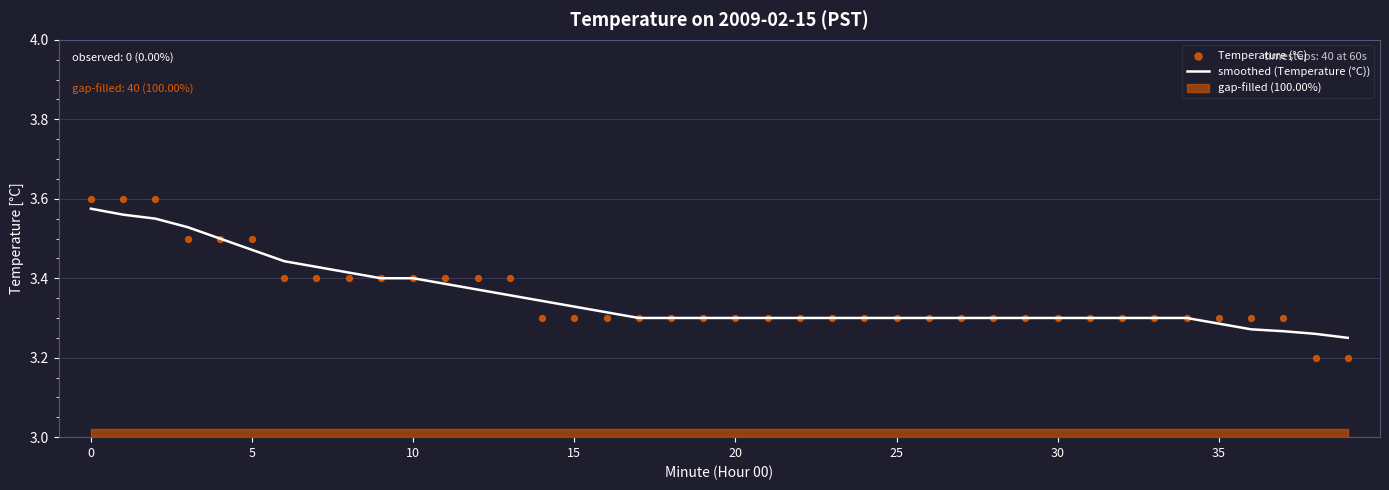

The smoothed (Temperature (°C)) series shows 1.5 at 20. True or false?

False